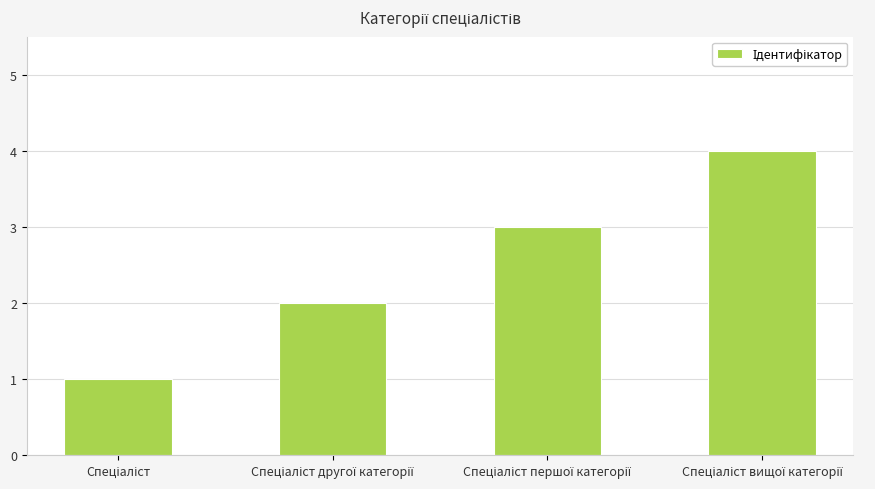

Reading left to right, extract all data points from this chart.

1	2	3	4